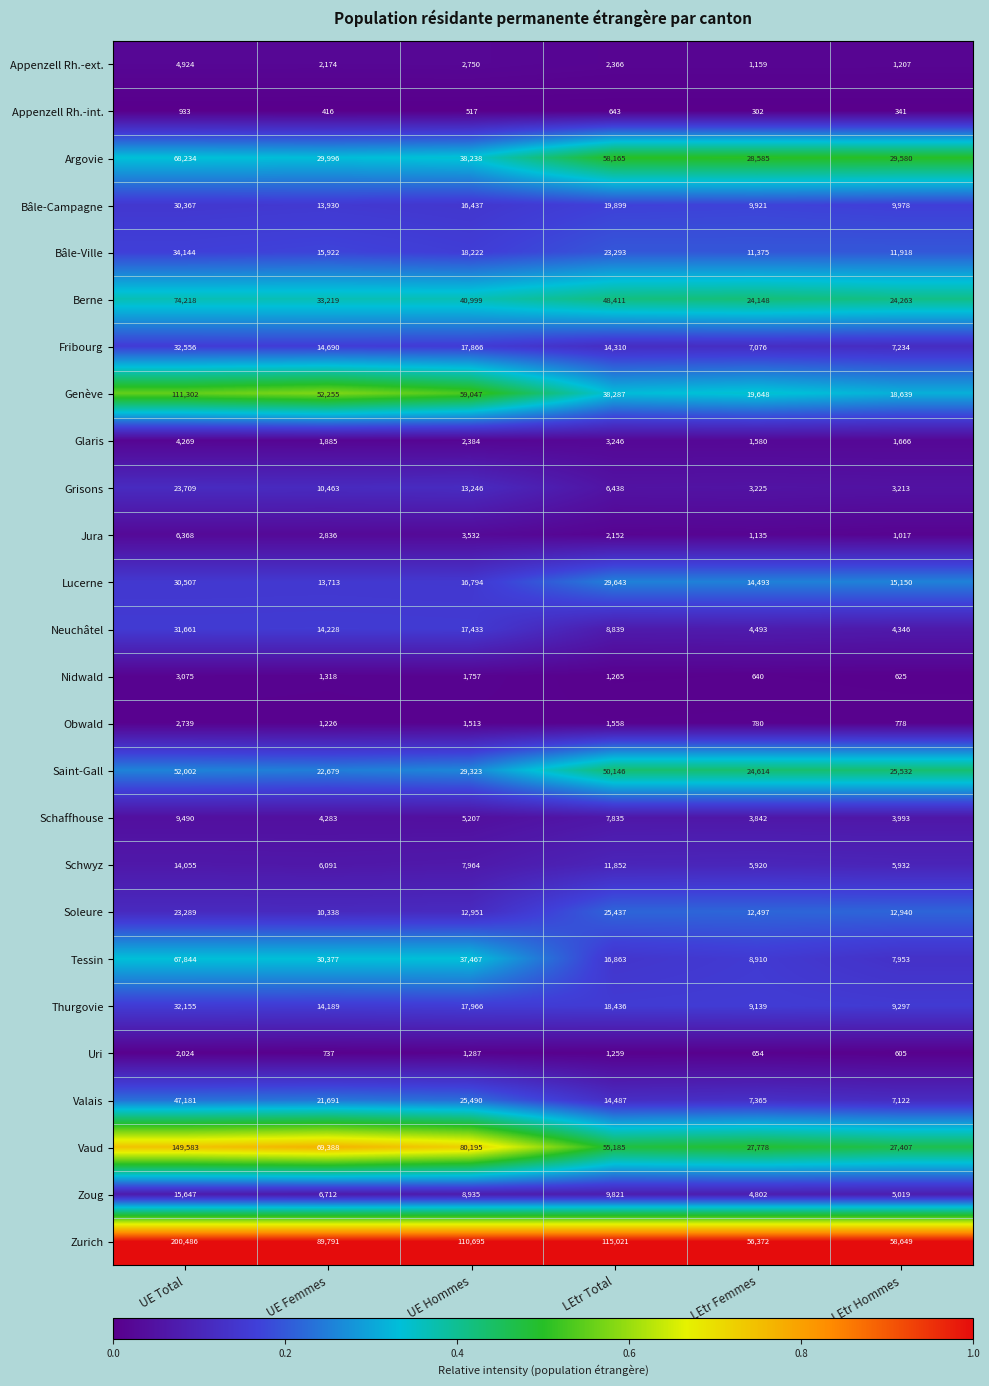

Which series has the widest spread of values?

Zurich